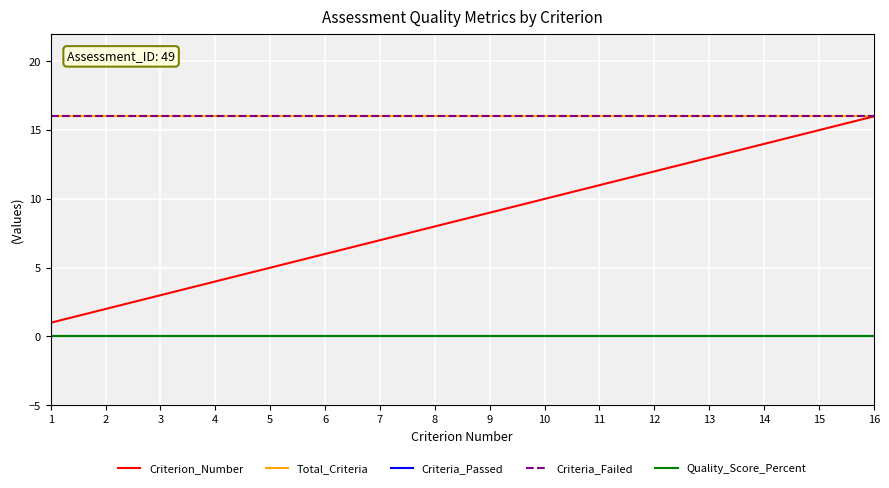

Is this an area chart (filled region under the line)?

No